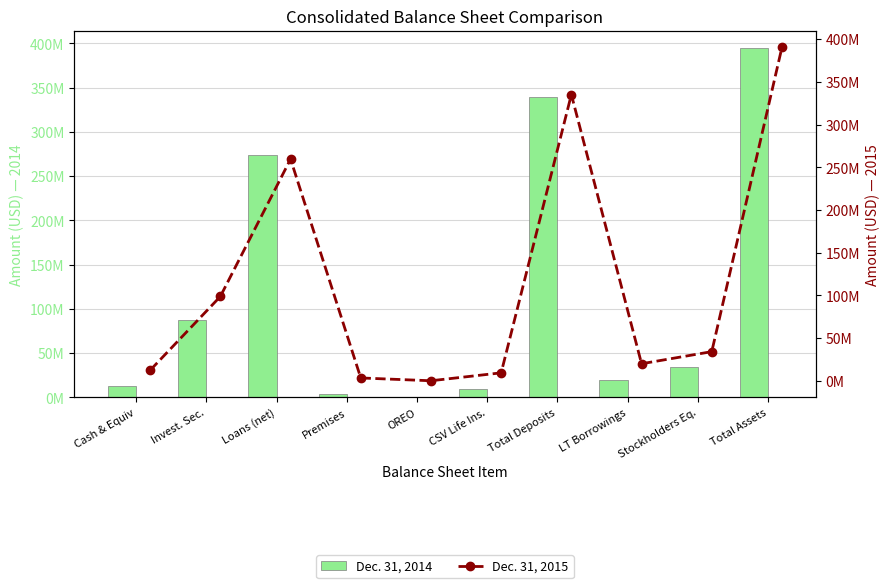

Reading right to left, what are all the values shown in this chart?

Dec. 31, 2014: 394629508	33830527	20000000	338877292	9138658	45175	3671295	273986237	87993145	13280234
Dec. 31, 2015: 390580191	34175813	20000000	335191530	9357712	74400	3368865	259636706	98790010	12371408